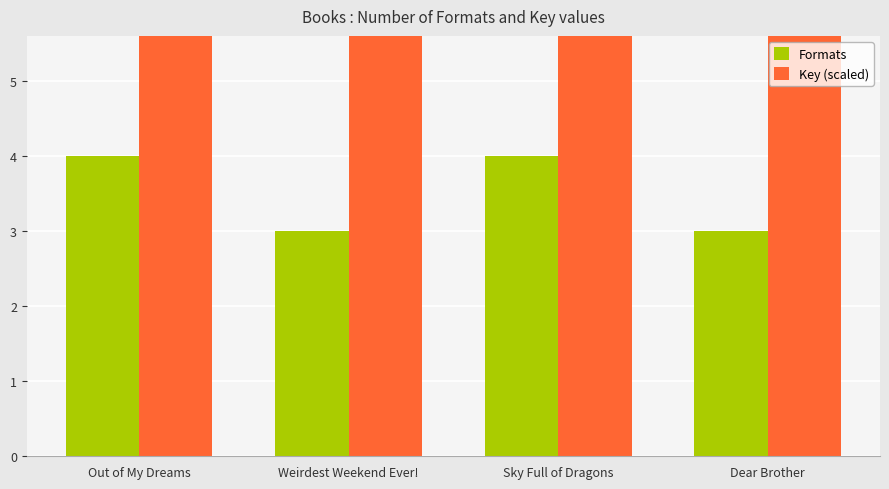

What are all the series names shown in the legend?

Formats, Key (scaled)